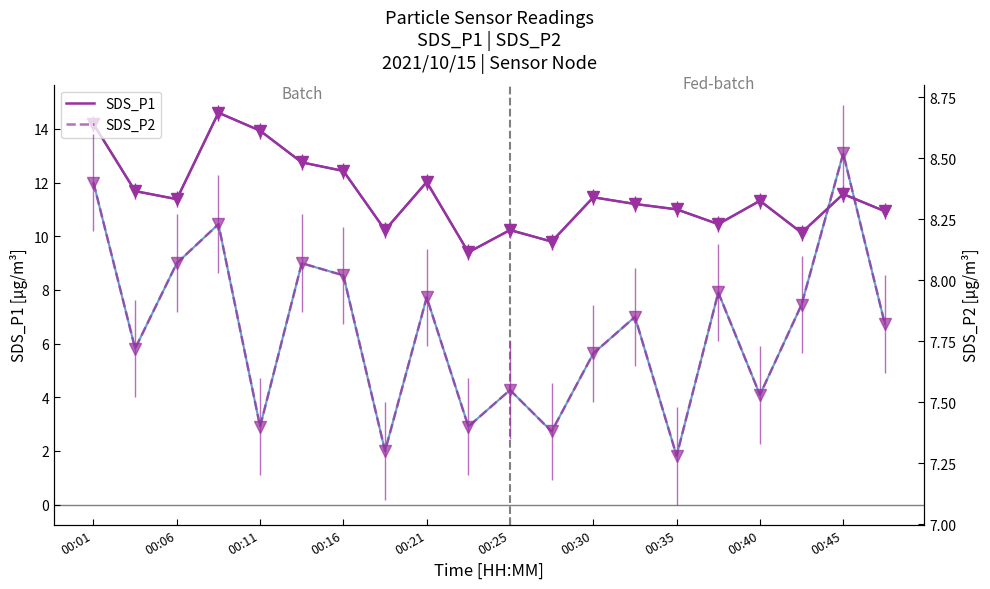

Which series has the widest spread of values?

SDS_P1